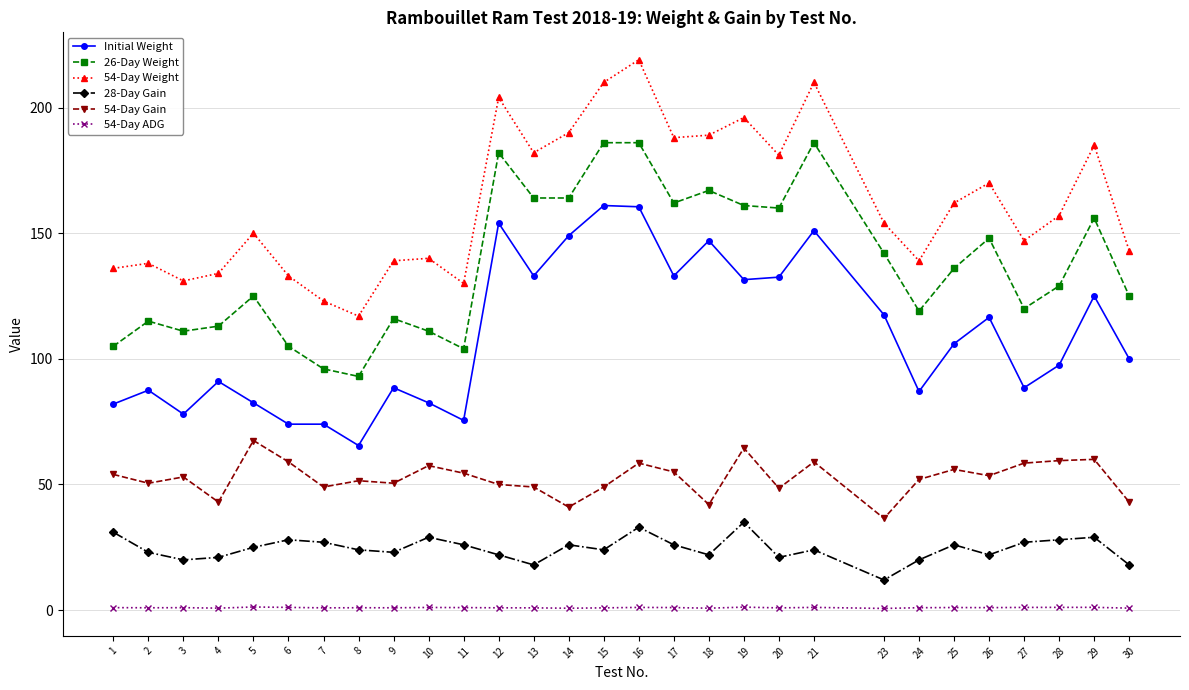

How many values in the 26-Day Weight series are below 129?

14